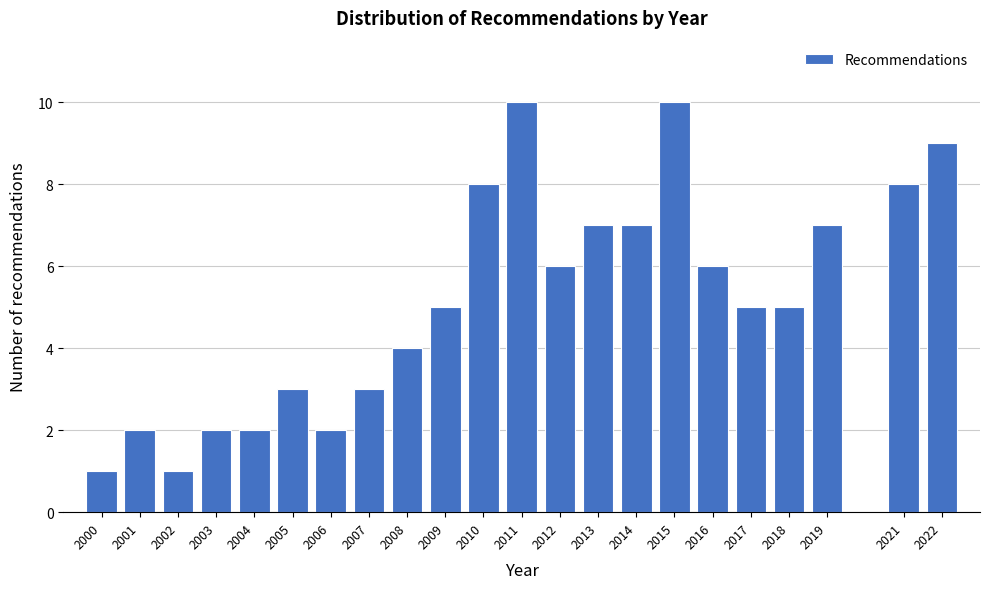

Reading left to right, extract all data points from this chart.

1	2	1	2	2	3	2	3	4	5	8	10	6	7	7	10	6	5	5	7	8	9